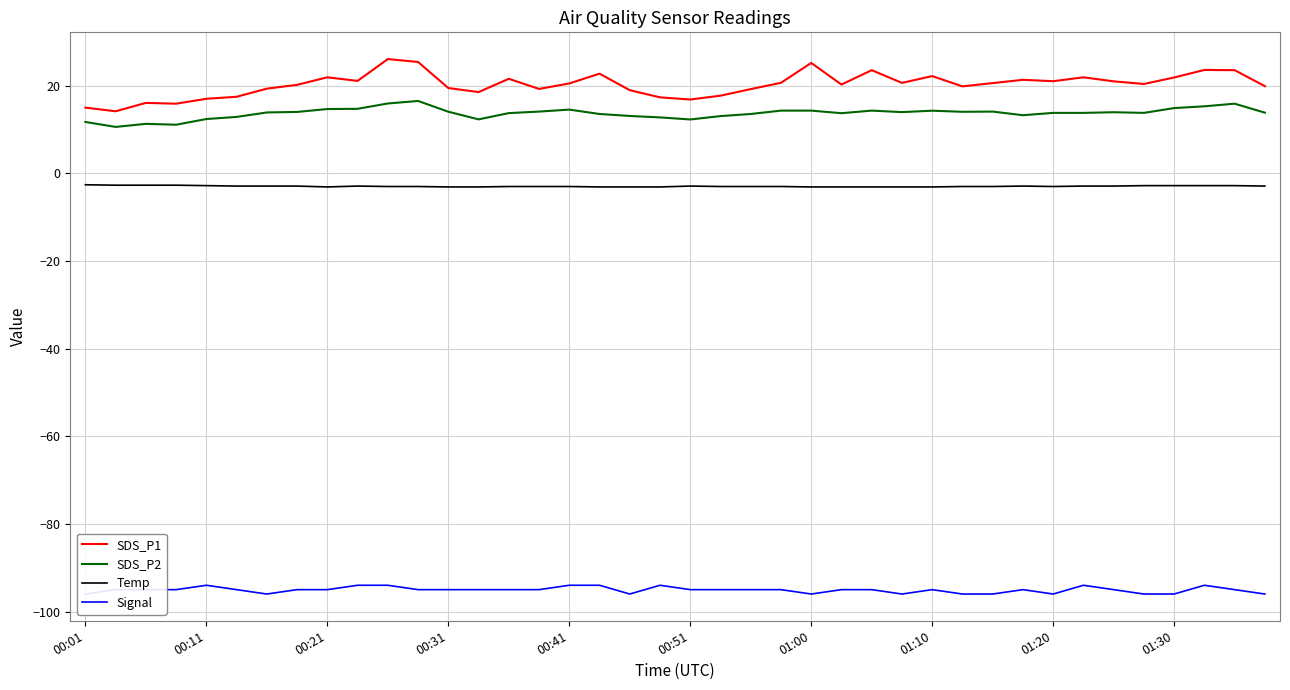

What is the maximum value for SDS_P2?

16.5